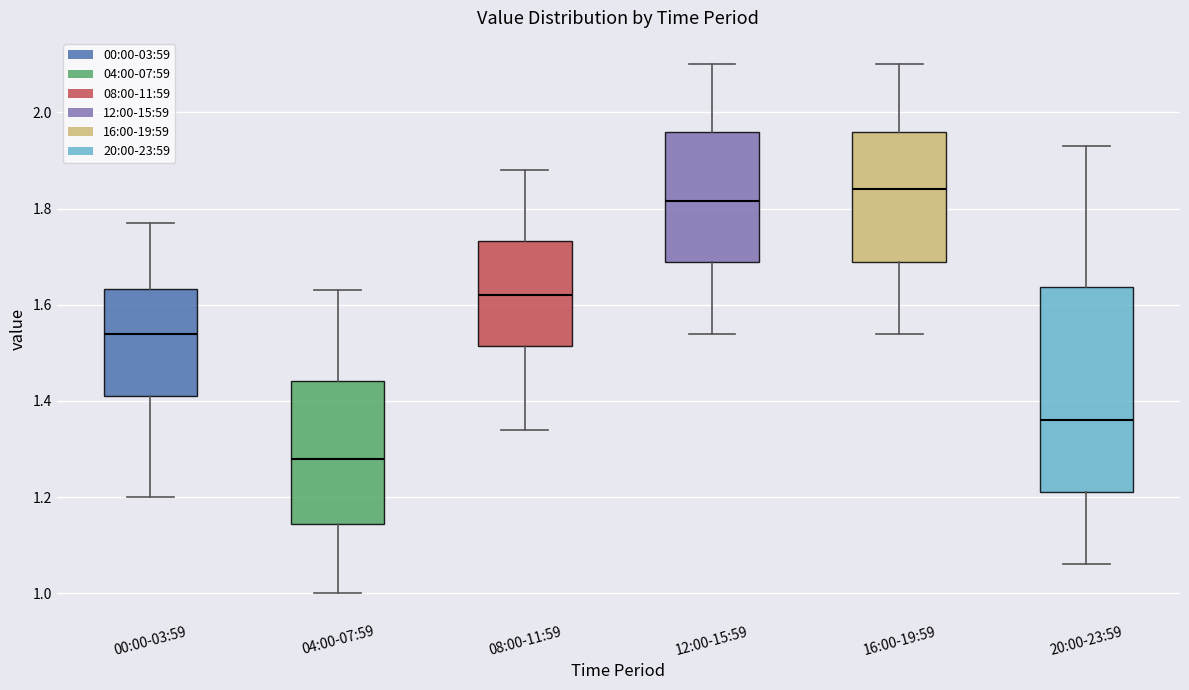

Comparing the boxes themselves (not the whiskers), which one is the tallest?

20:00-23:59